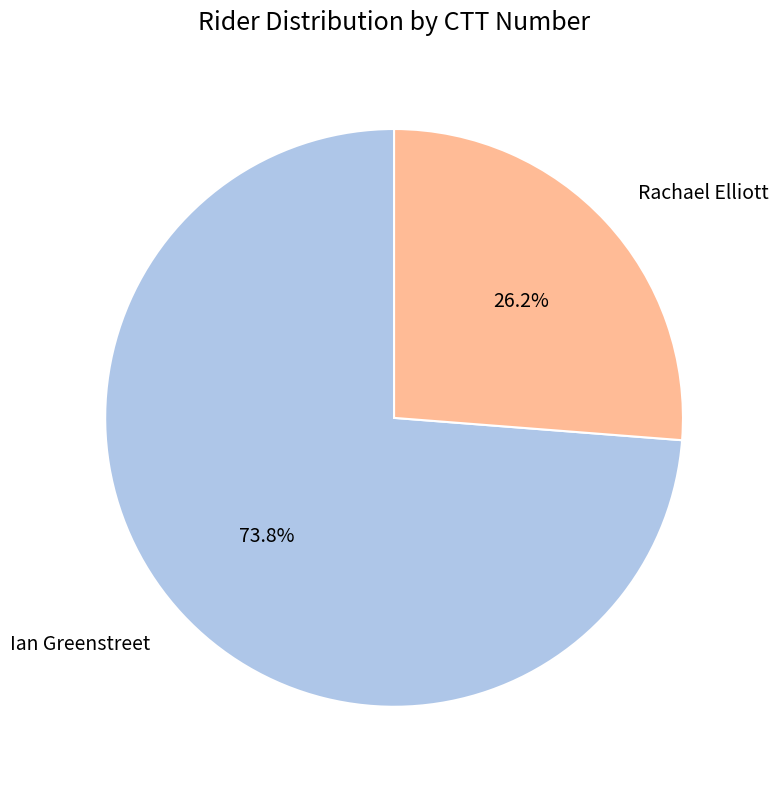

To the nearest percent, what is the difference between the Ian Greenstreet and Rachael Elliott slice percentages?

48%